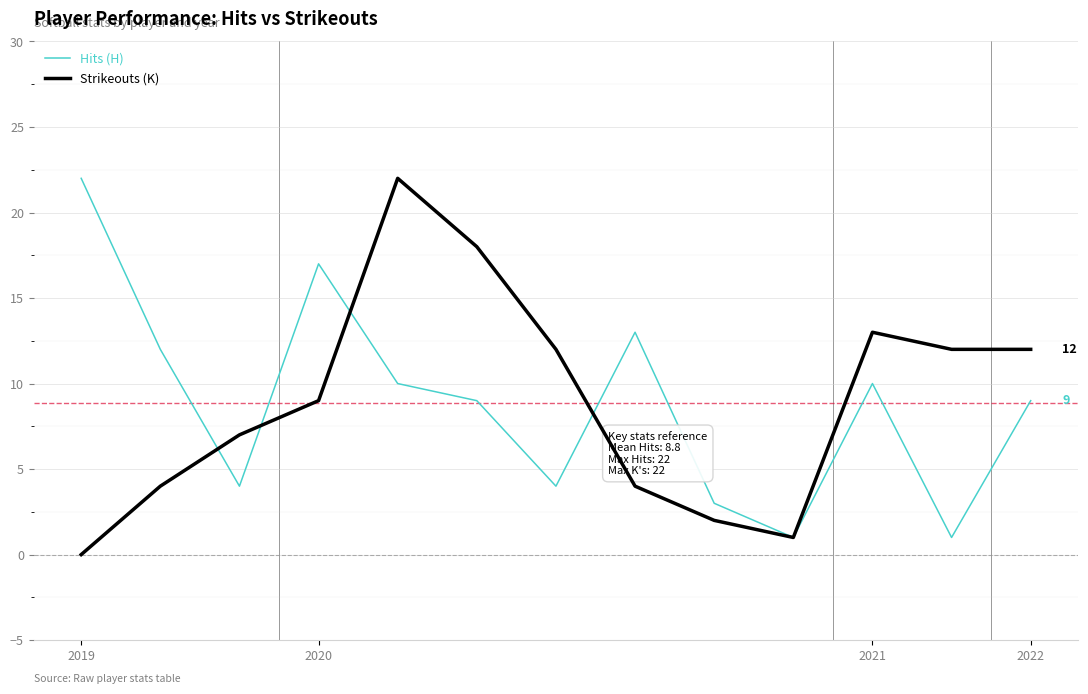

What is the maximum value for Strikeouts (K)?

22